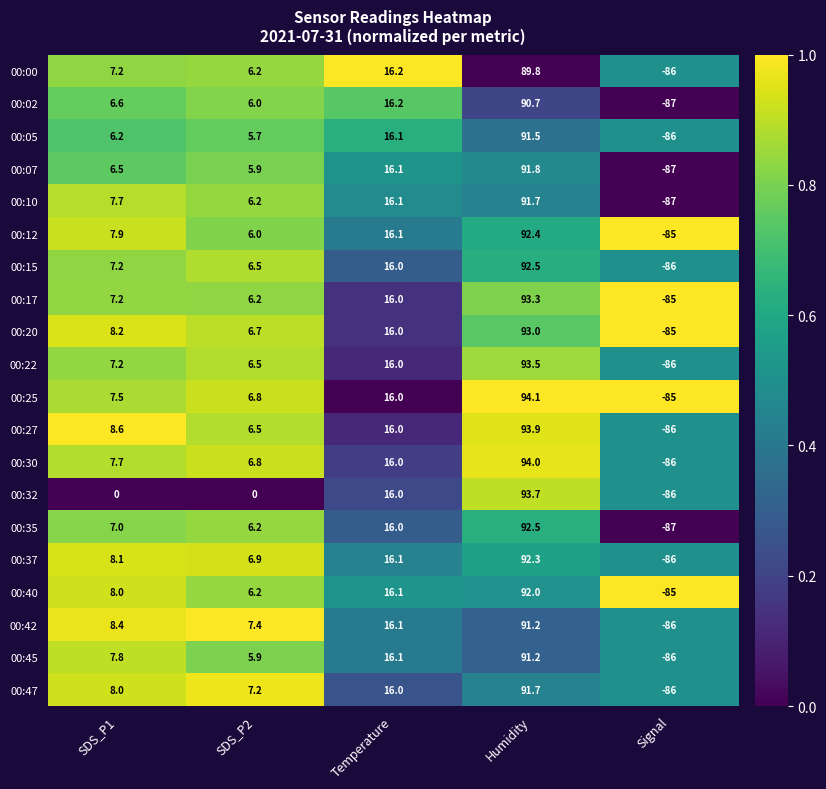

What is the difference between the 00:00 values at SDS_P2 and Humidity?

83.6